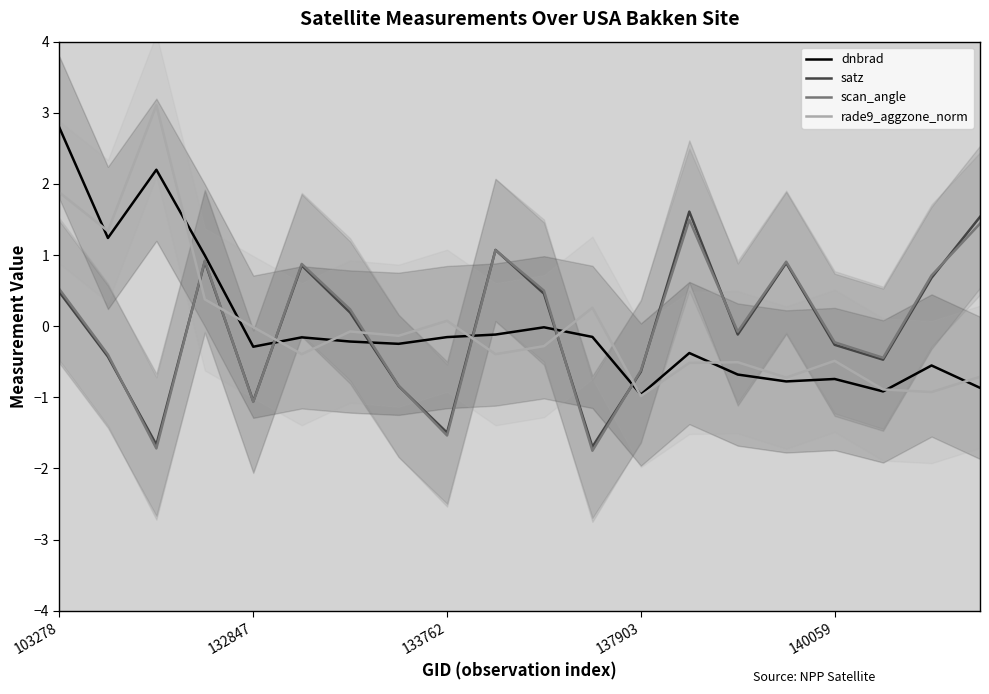

Rank the series at 11 from lowest to highest value.

scan_angle, satz, dnbrad, rade9_aggzone_norm